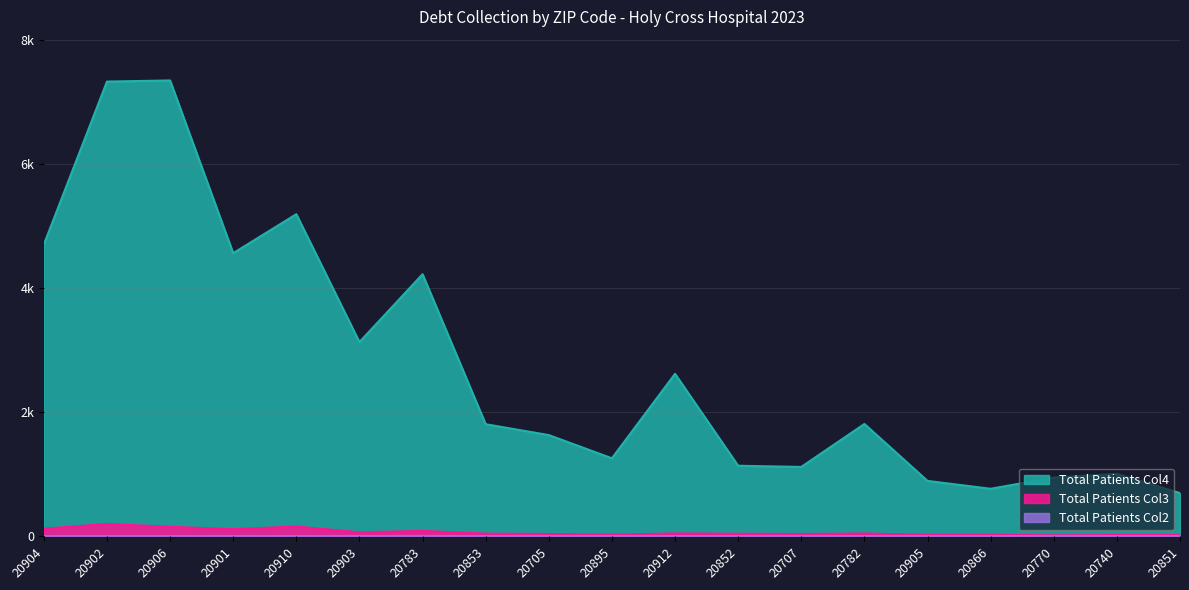

Between 20902 and 20770, which is larger?

20902